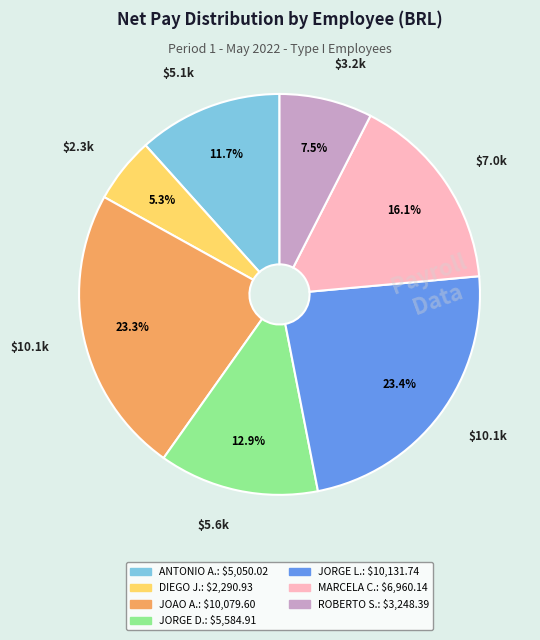

Does any single category account for the majority?

No